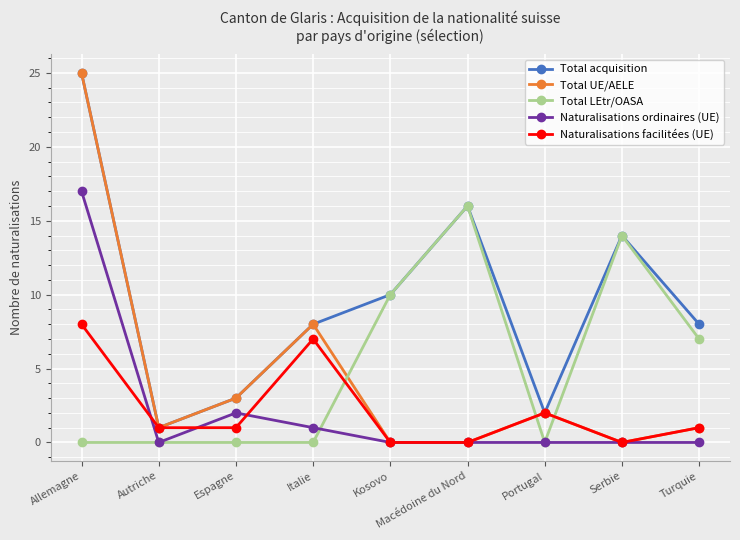

Reading left to right, transcribe all the data shown in this chart.

Total acquisition: 25	1	3	8	10	16	2	14	8
Total UE/AELE: 25	1	3	8	0	0	2	0	1
Total LEtr/OASA: 0	0	0	0	10	16	0	14	7
Naturalisations ordinaires (UE): 17	0	2	1	0	0	0	0	0
Naturalisations facilitées (UE): 8	1	1	7	0	0	2	0	1